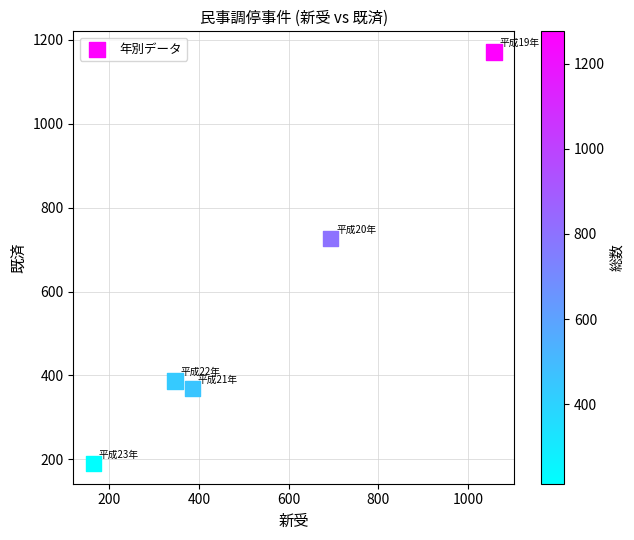

What is the average X value?

530